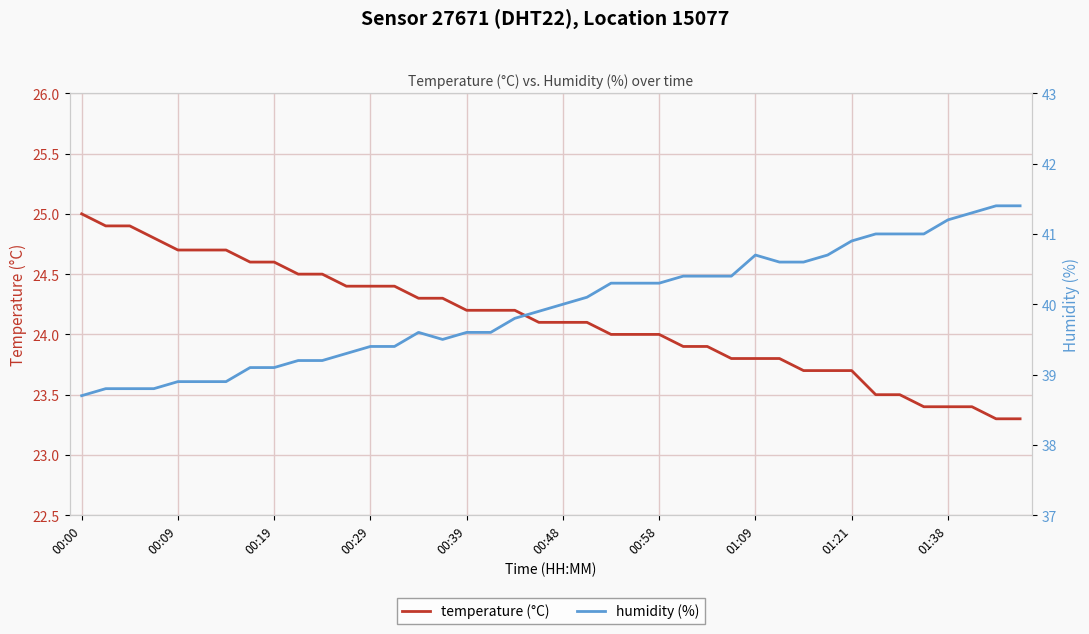

At which label does temperature (°C) reach its peak?

00:00